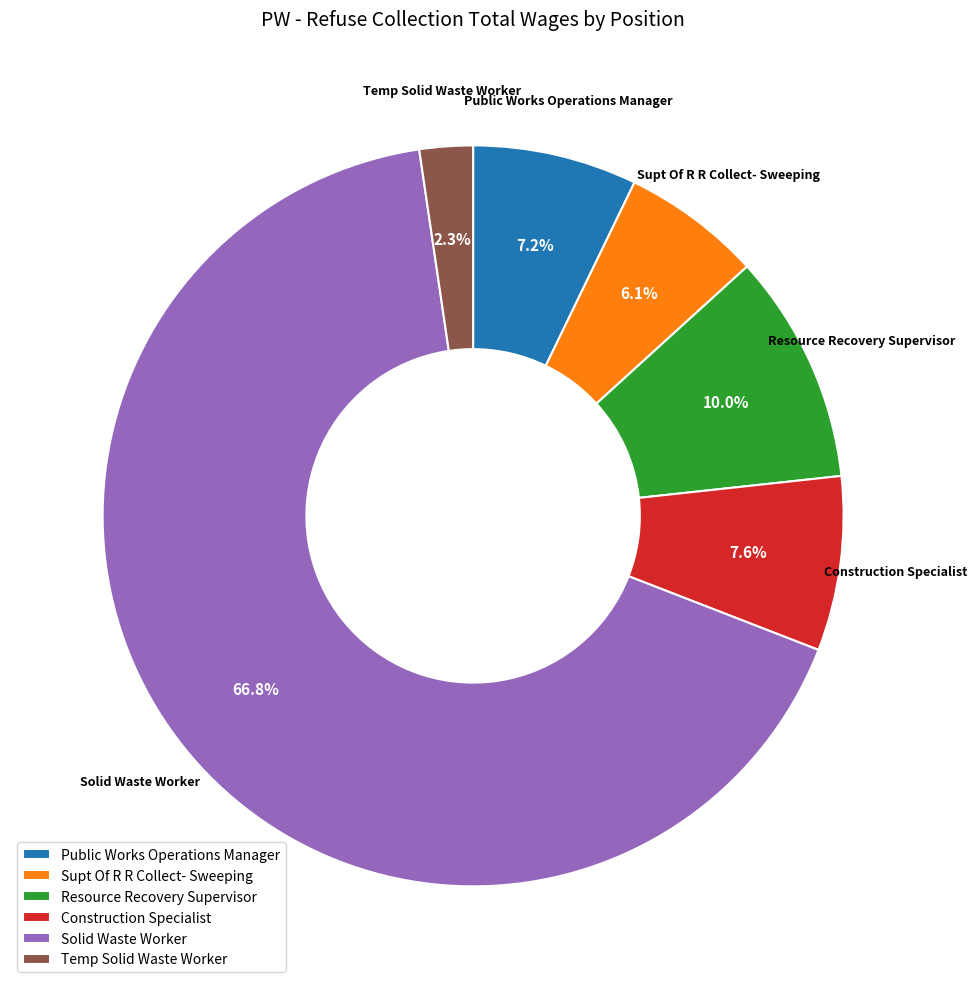

To the nearest percent, what is the difference between the largest and smallest slice percentages?

64%